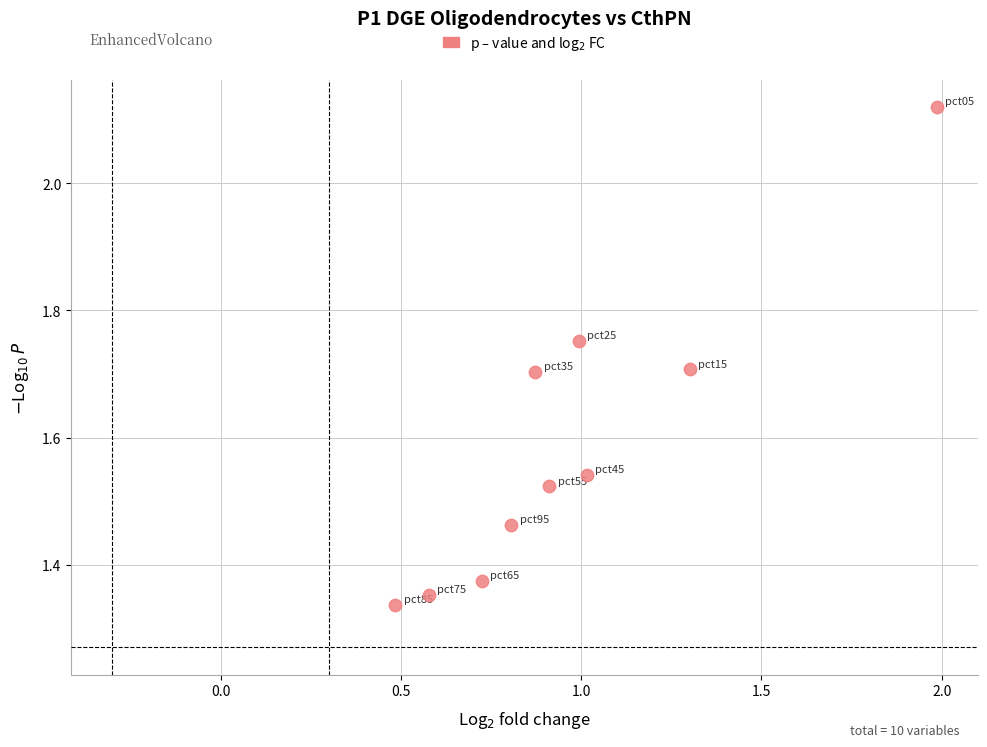

What is the average Y value?

1.6